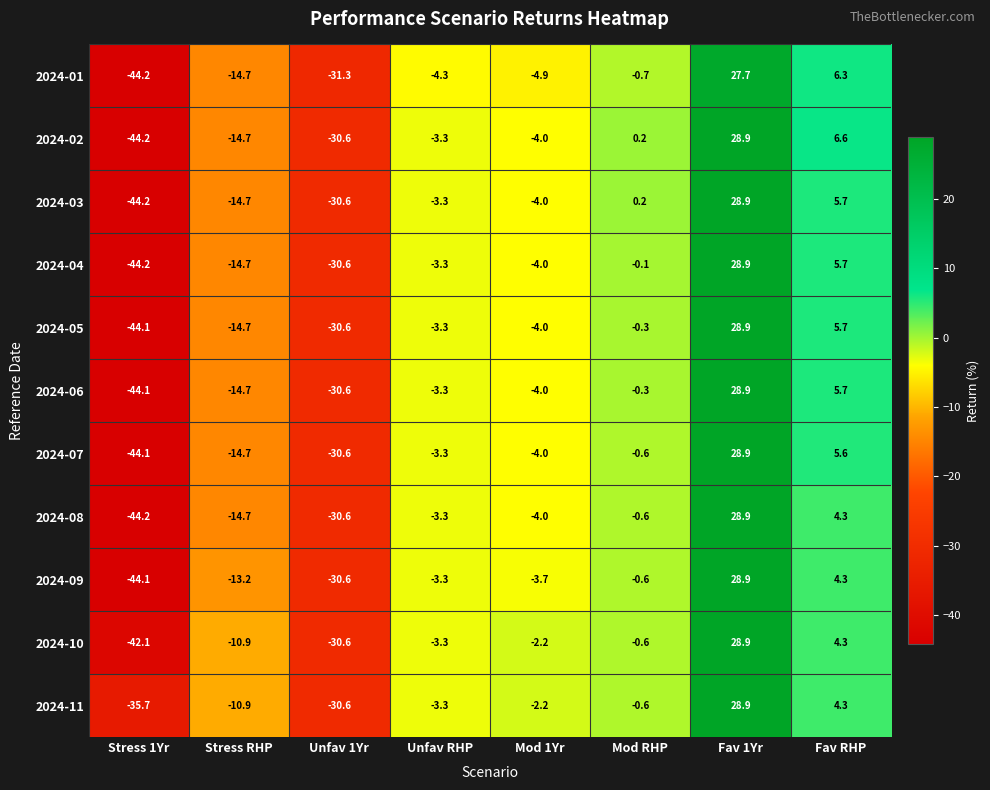

What is the highest value of the 2024-11 series?

28.9